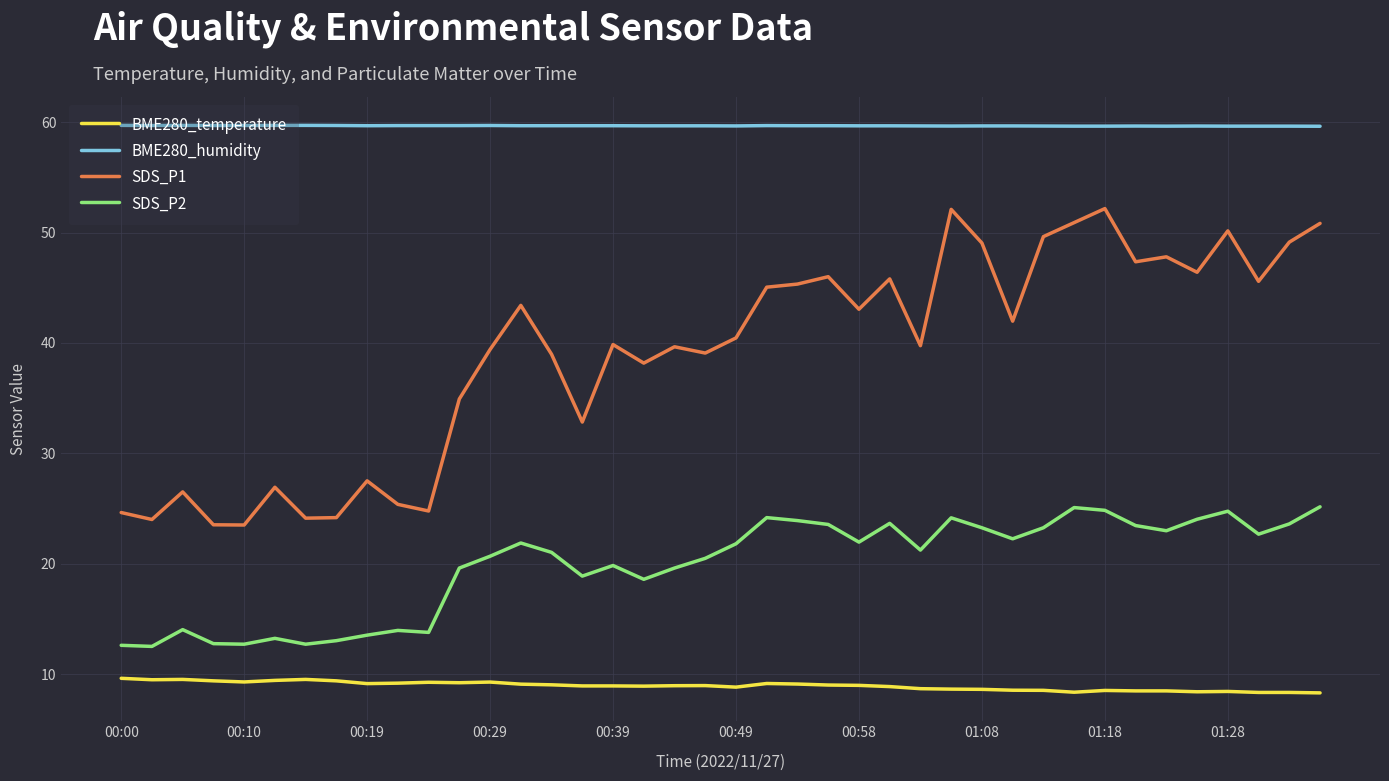

True or false: SDS_P1 and BME280_humidity intersect in this chart.

False